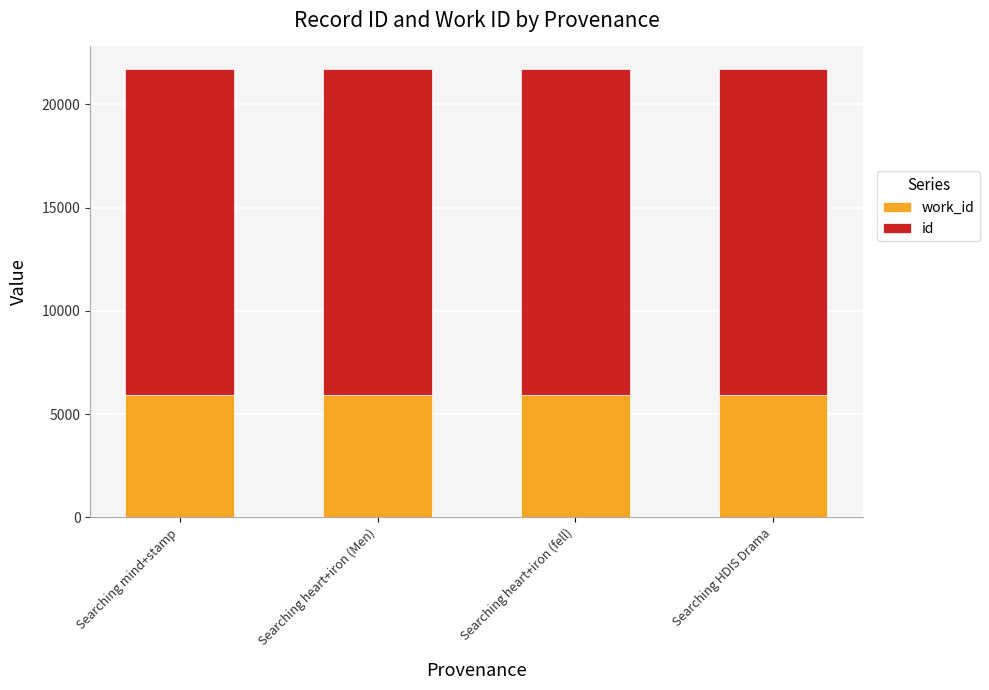

The work_id series shows 9533 at Searching mind+stamp. True or false?

False